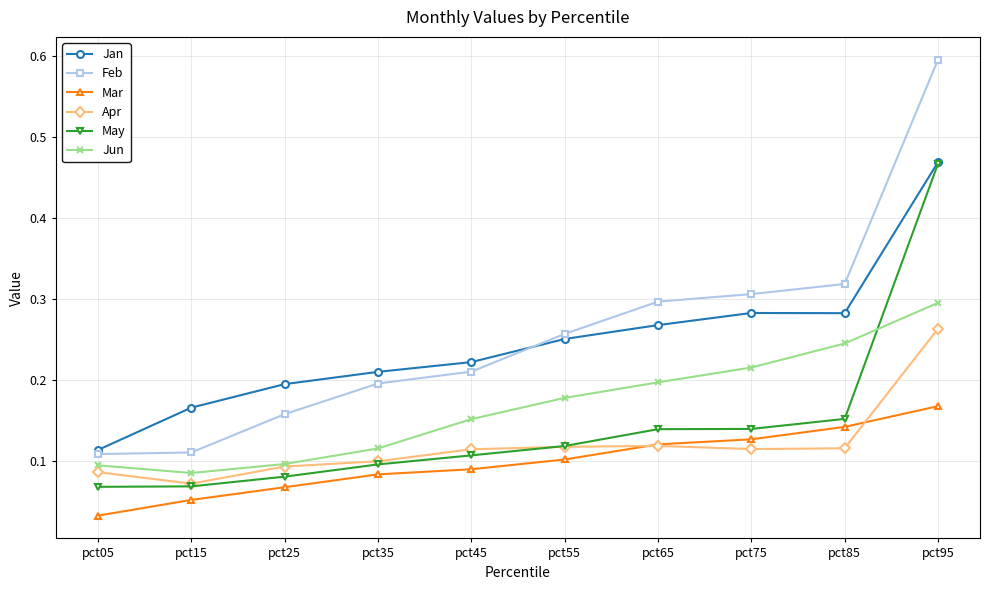

Which label corresponds to the smallest value in the chart?

pct05